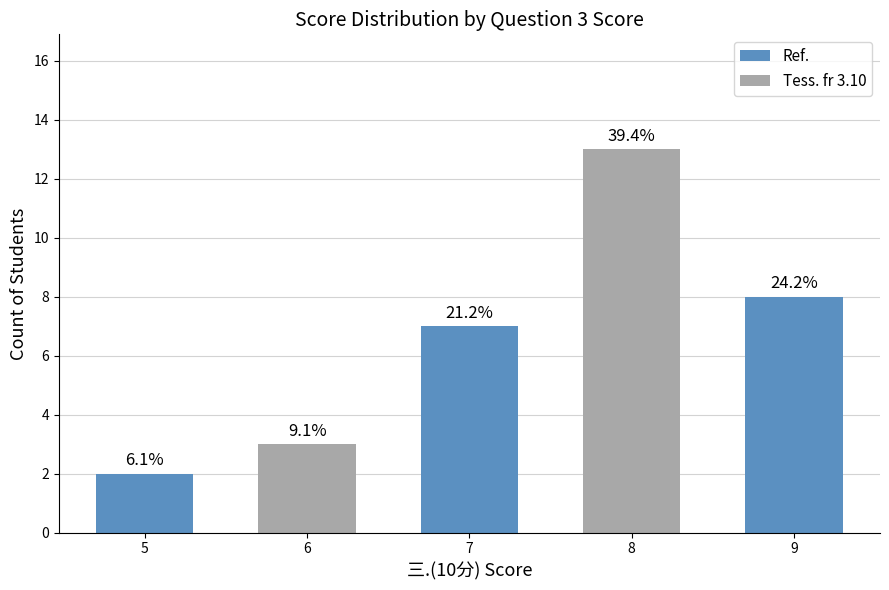

Does the chart contain any negative values?

No